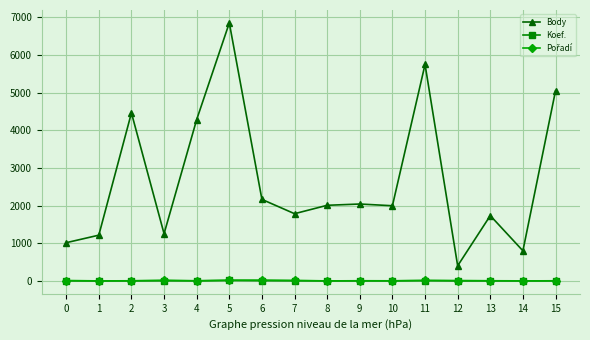

At which category is the sum across all series the highest?

5